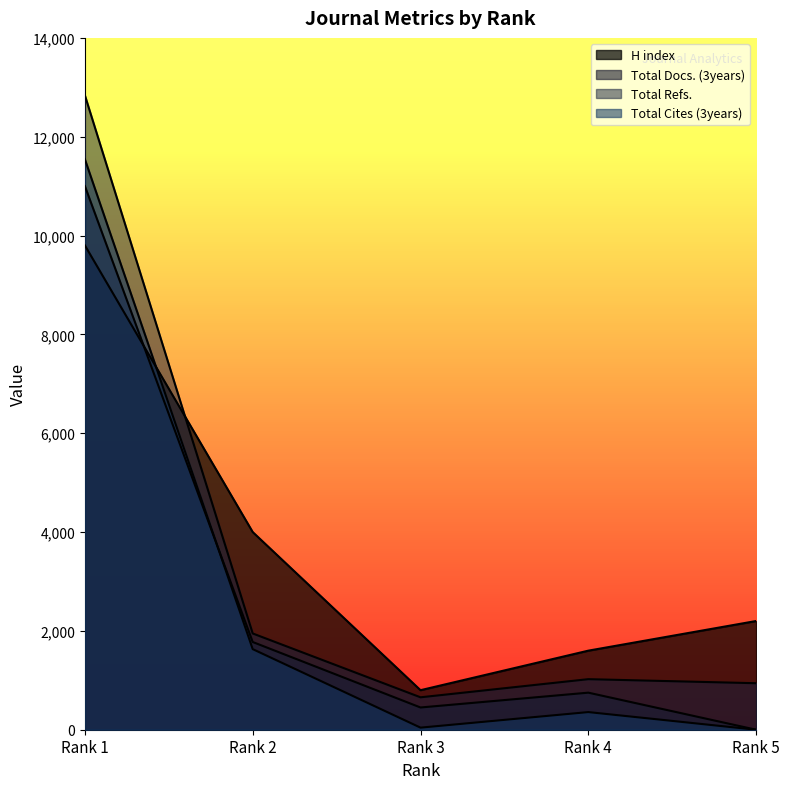

How many values in the Total Docs. (3years) series exceed 750?

2